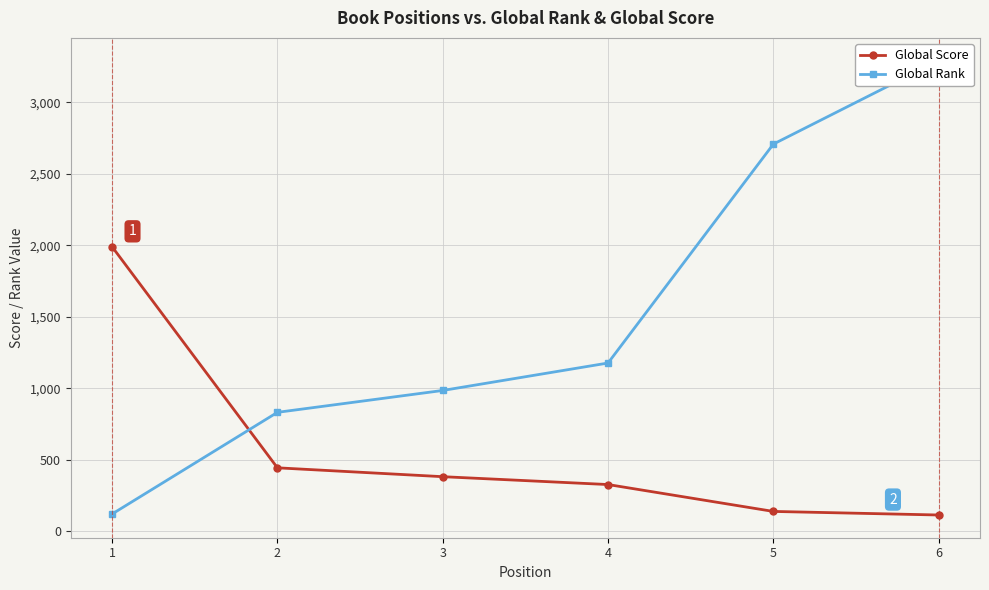

What is the sum of the Global Rank values at 2 and 6?

4124